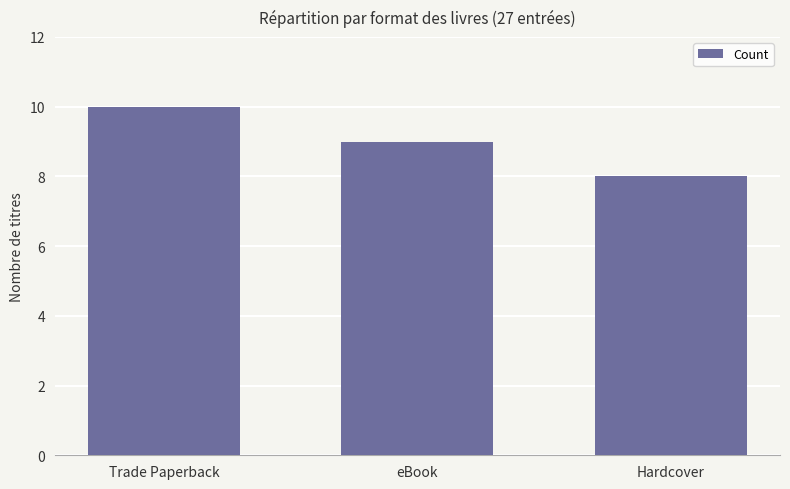

At which label is the value closest to 9?

eBook